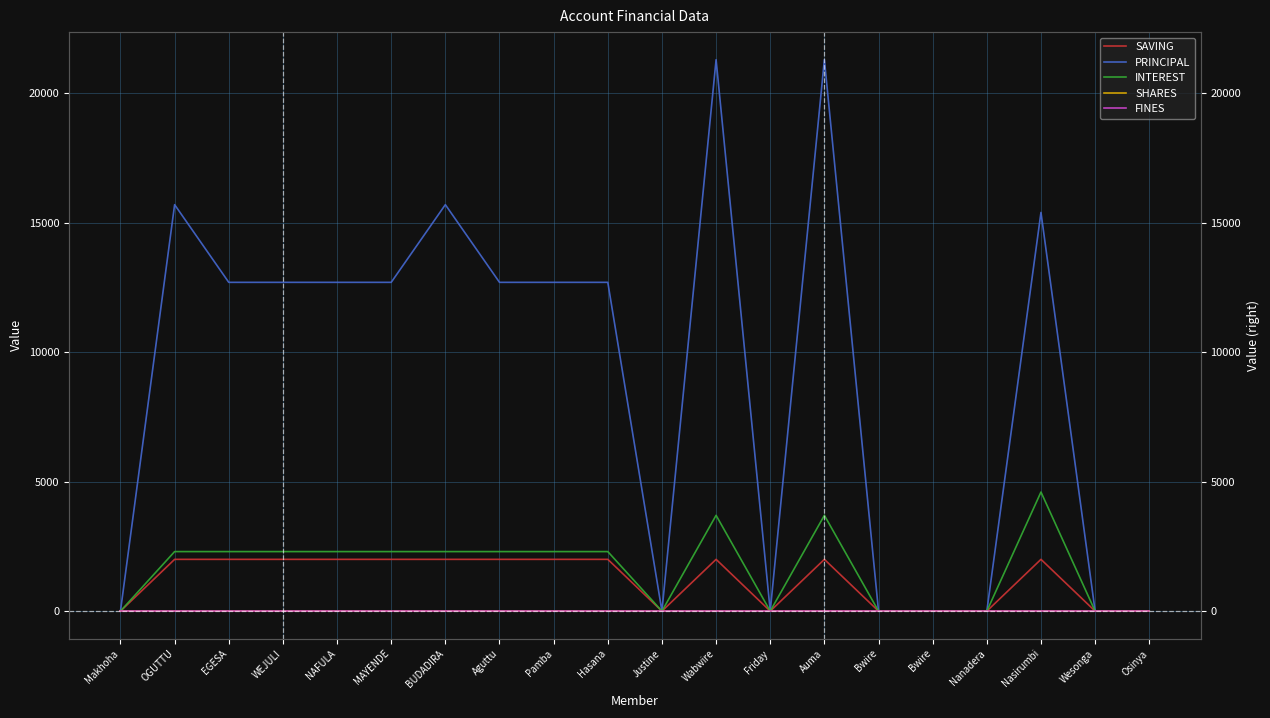

Which has a higher value, EGESA or NAFULA?

EGESA